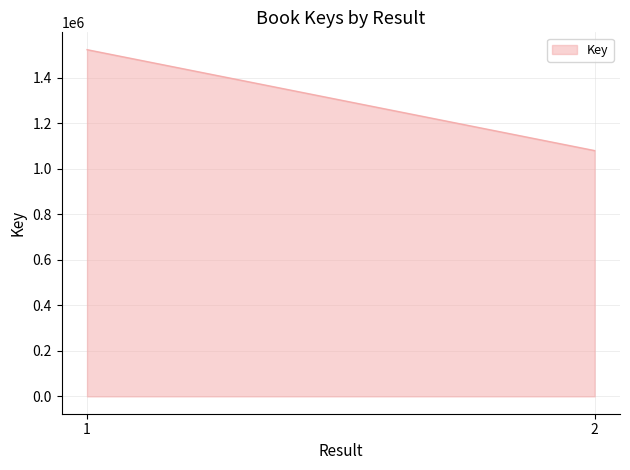

How many categories are shown in the chart?

2